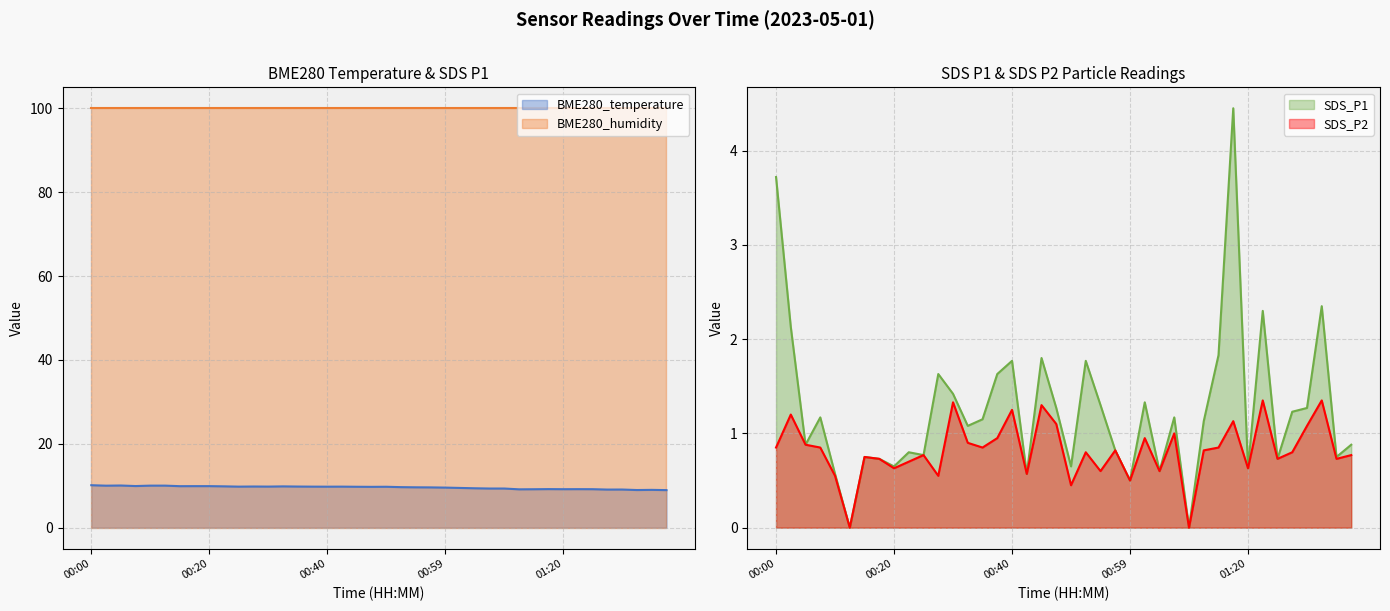

What is the label of the 33rd point from the right?

00:18